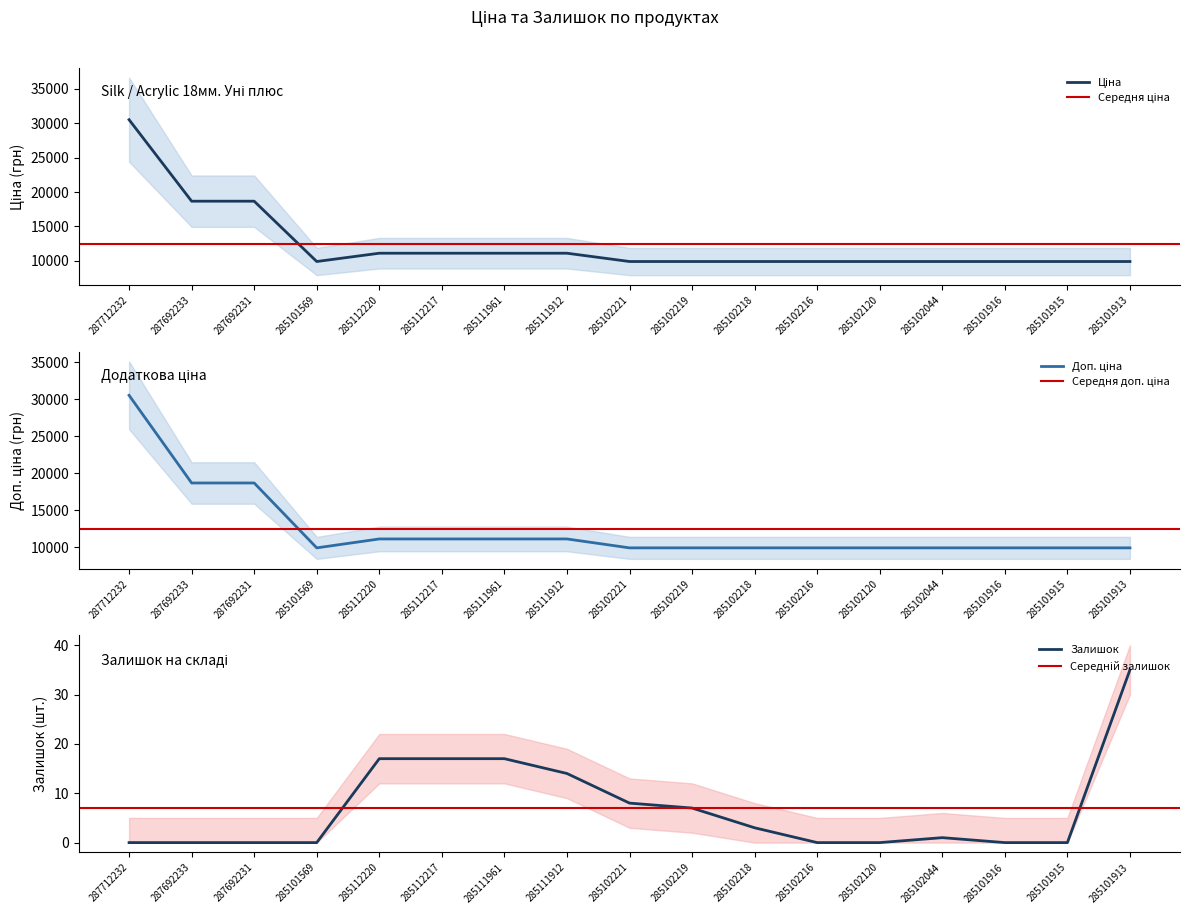

Reading left to right, list all the values displayed in this chart.

Ціна: 287712232=30512.3	287692233=18671.5	287692231=18671.5	285101569=9908.5	285112220=11113.6	285112217=11113.6	285111961=11113.6	285111912=11113.6	285102221=9908.5	285102219=9908.5	285102218=9908.5	285102216=9908.5	285102120=9908.5	285102044=9908.5	285101916=9908.5	285101915=9908.5	285101913=9908.5
Доп. ціна: 287712232=30512.3	287692233=18671.5	287692231=18671.5	285101569=9908.5	285112220=11113.6	285112217=11113.6	285111961=11113.6	285111912=11113.6	285102221=9908.5	285102219=9908.5	285102218=9908.5	285102216=9908.5	285102120=9908.5	285102044=9908.5	285101916=9908.5	285101915=9908.5	285101913=9908.5
Залишок: 287712232=0.0	287692233=0.0	287692231=0.0	285101569=0.0	285112220=17.0	285112217=17.0	285111961=17.0	285111912=14.0	285102221=8.0	285102219=7.0	285102218=3.0	285102216=0.0	285102120=0.0	285102044=1.0	285101916=0.0	285101915=0.0	285101913=35.0